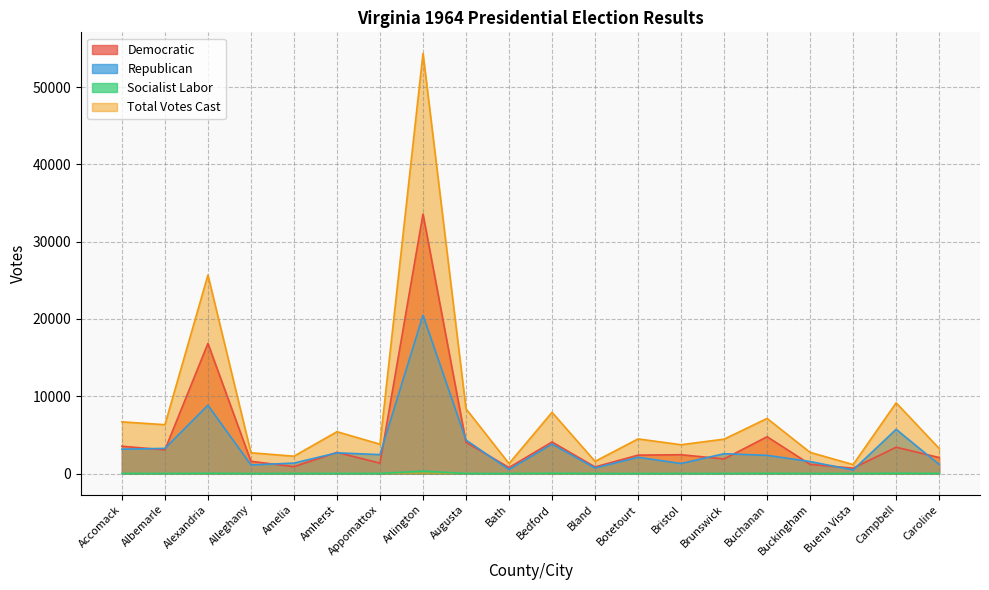

Which series changed the most between Augusta and Buchanan?

Republican